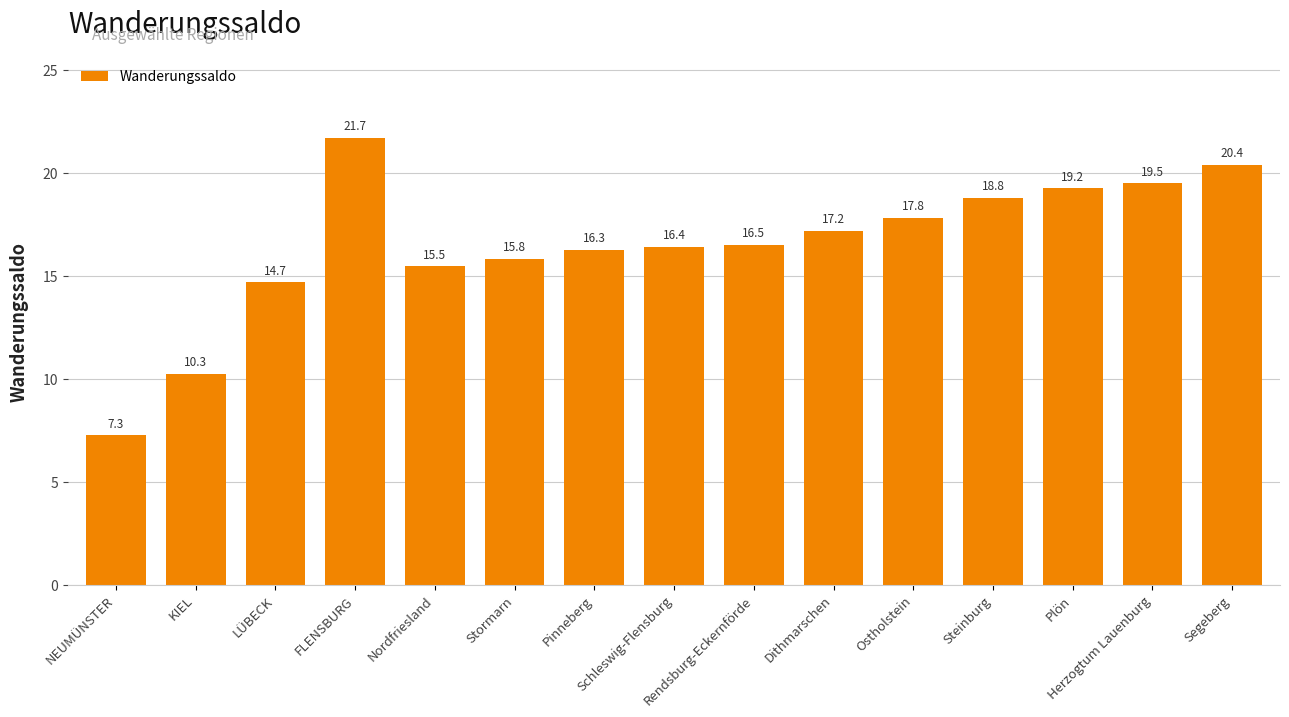

The chart shows a value of 8.8 at Segeberg. True or false?

False